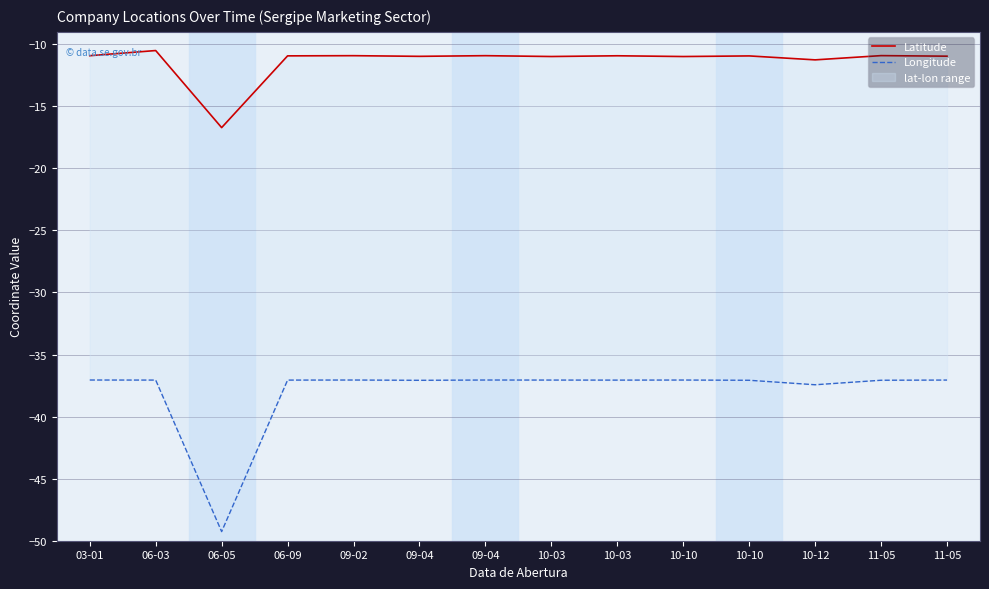

True or false: Longitude has more than 1 points higher than both neighbors.

True